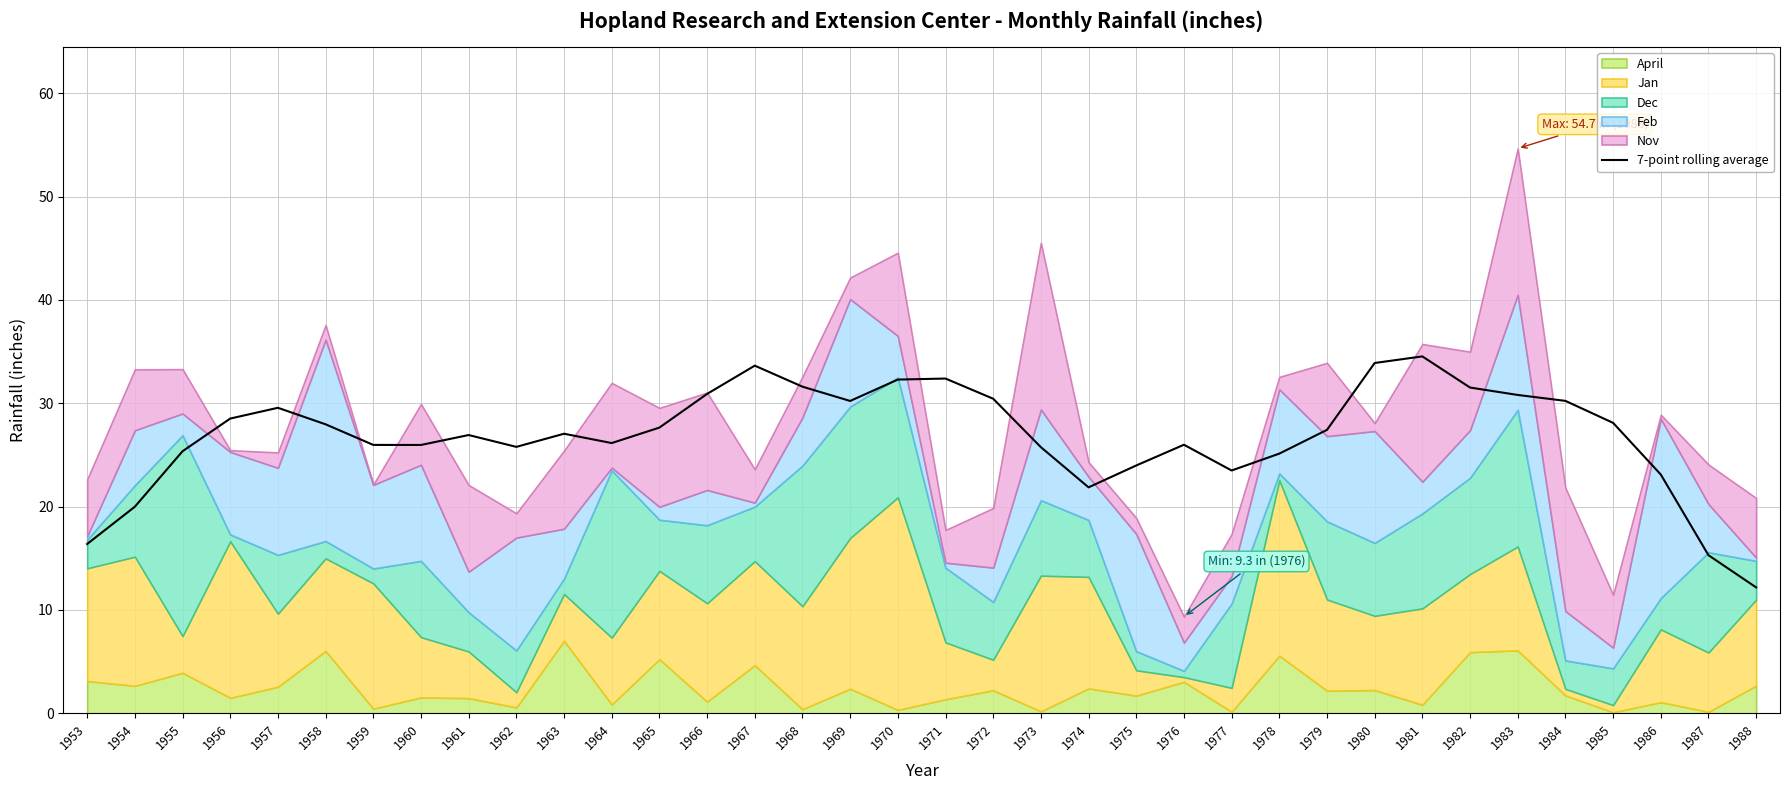

What is the value of the 18th point from the left?

32.3